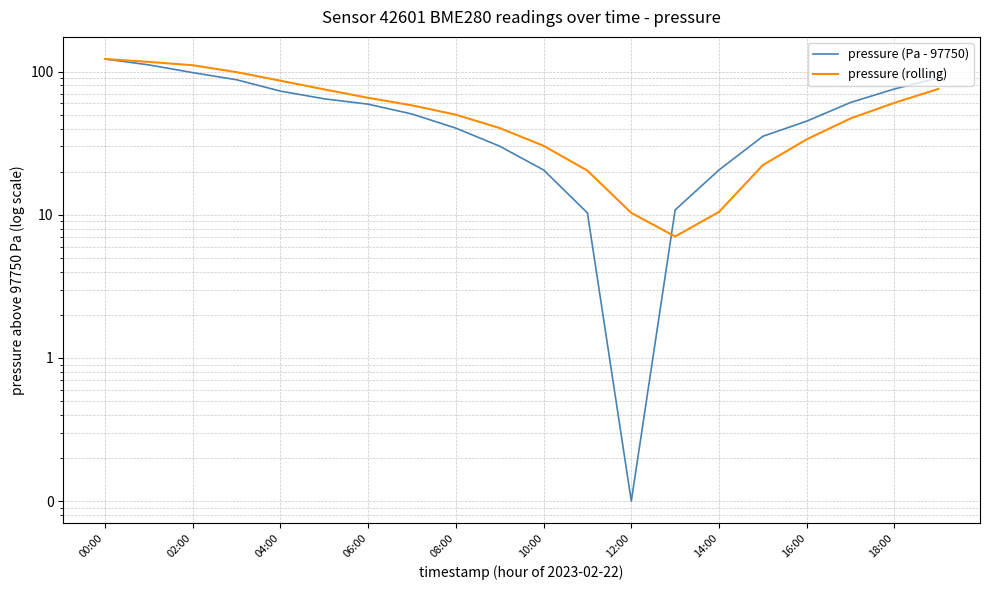

Which category has the highest value across all series?

00:00